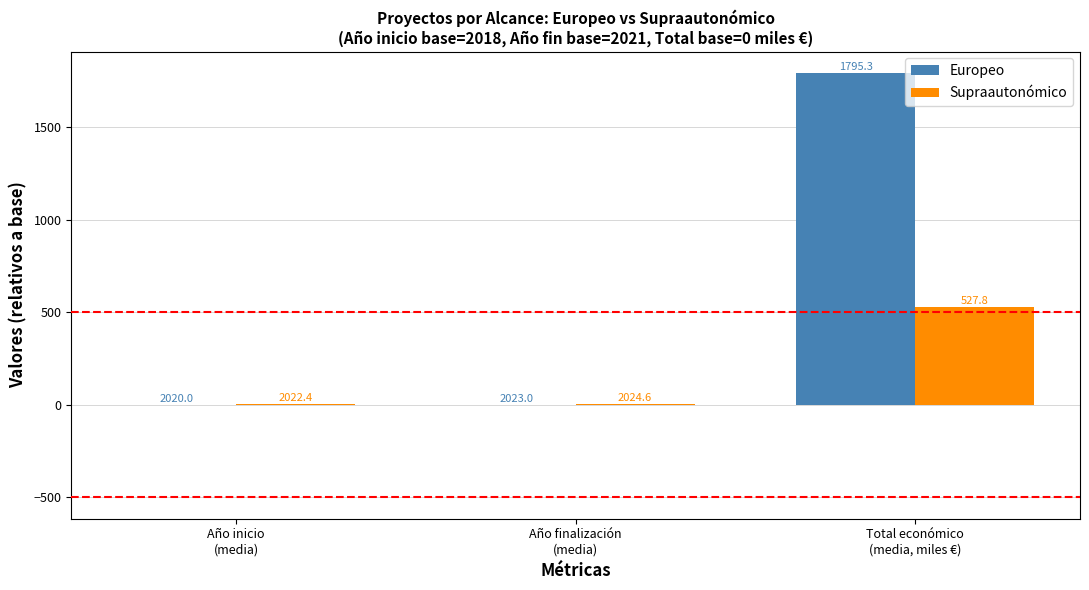

What are all the series names shown in the legend?

Europeo, Supraautonómico